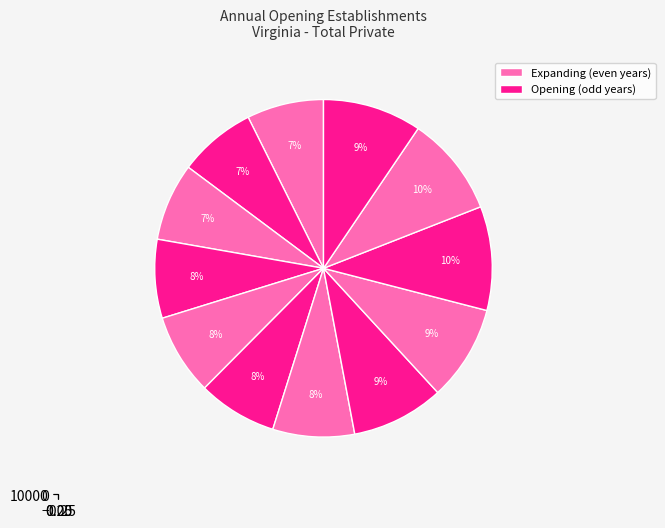

How many slices are in this pie chart?

12